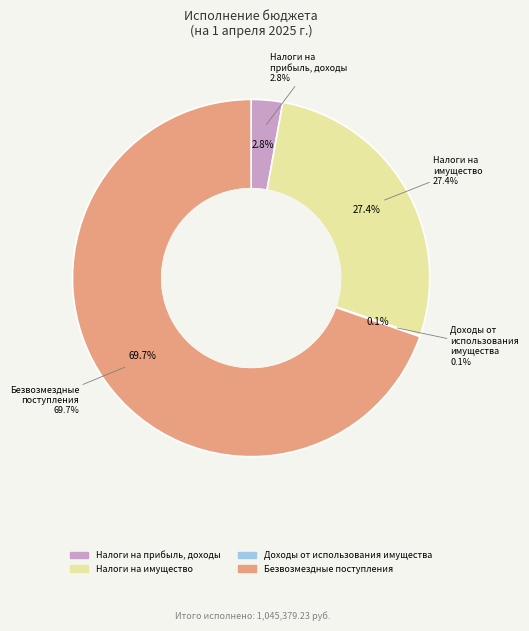

Count the number of slices in the pie.

4